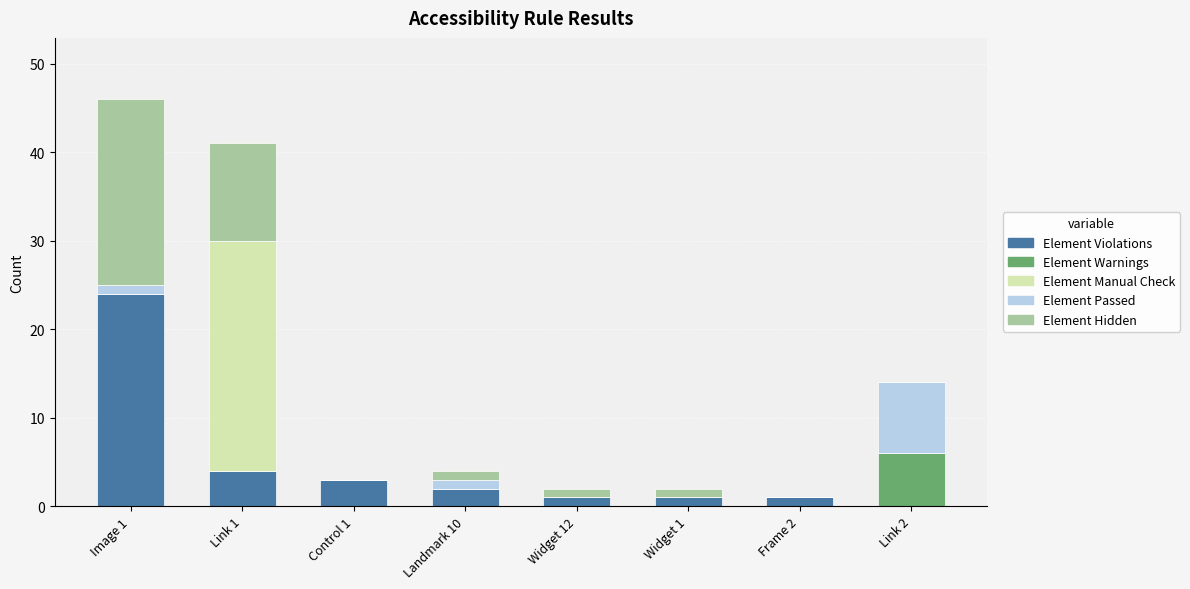

Which category has the highest value in the Element Violations series?

Image 1